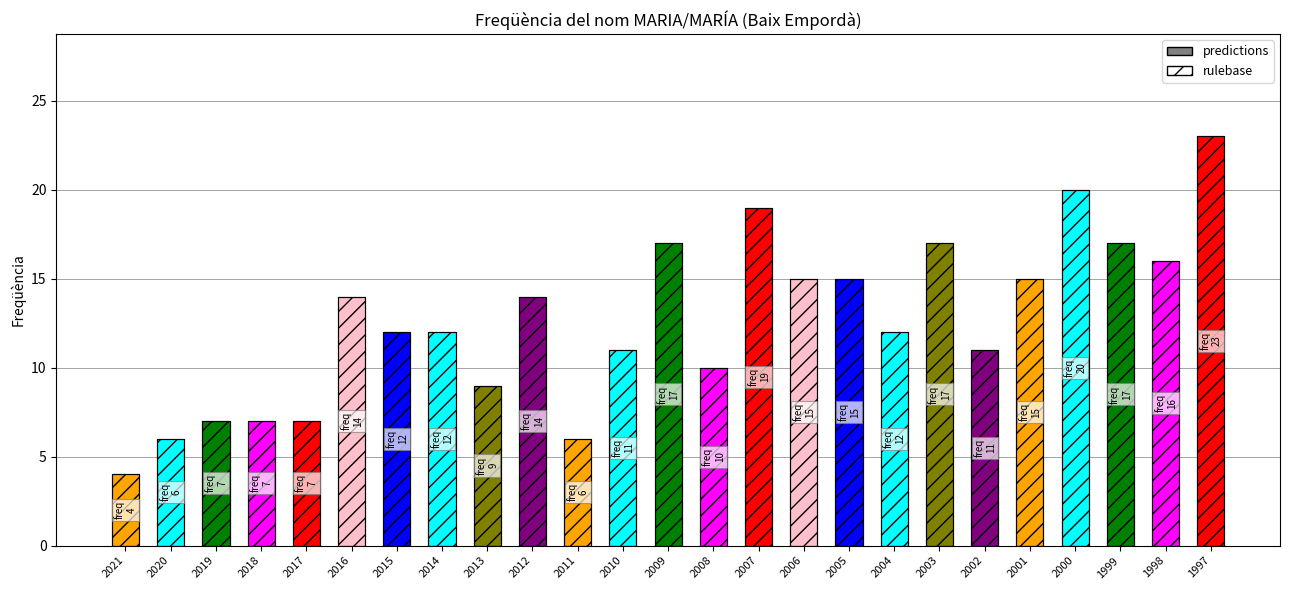

What is the difference between the second highest and minimum values in the Frequencia (hatch) series?

16